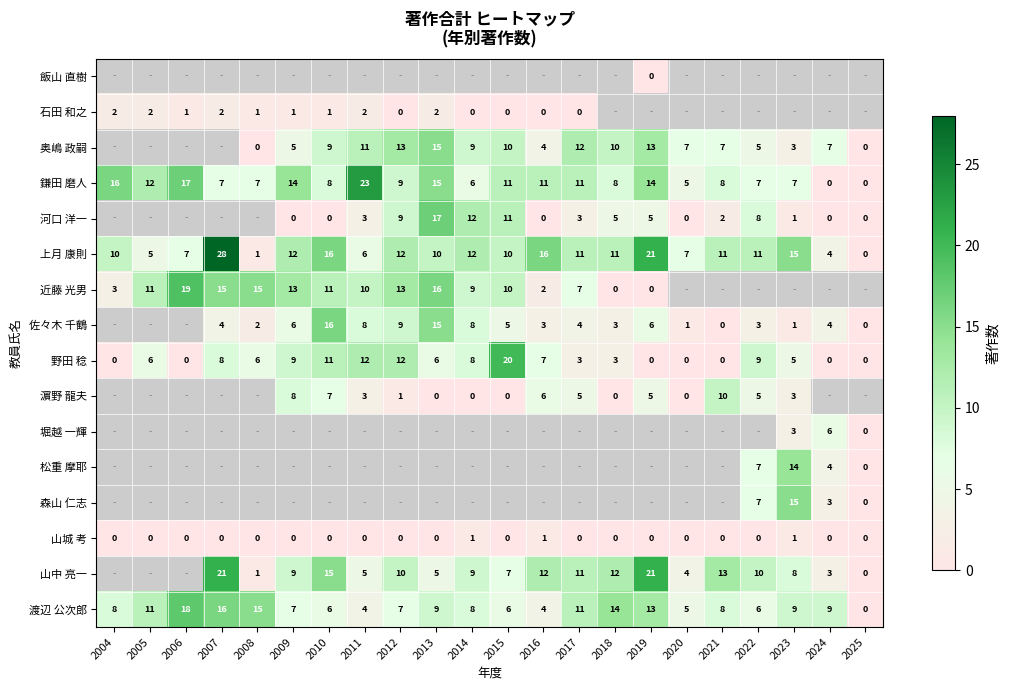

The 山中 亮一 series shows 9 at 2009. True or false?

True